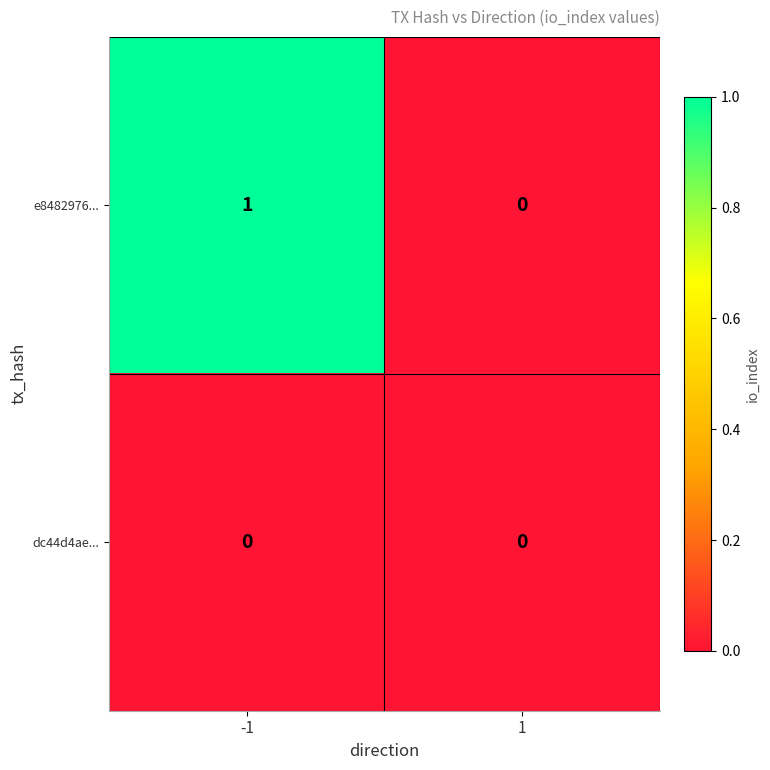

Which series has the widest spread of values?

e8482976...